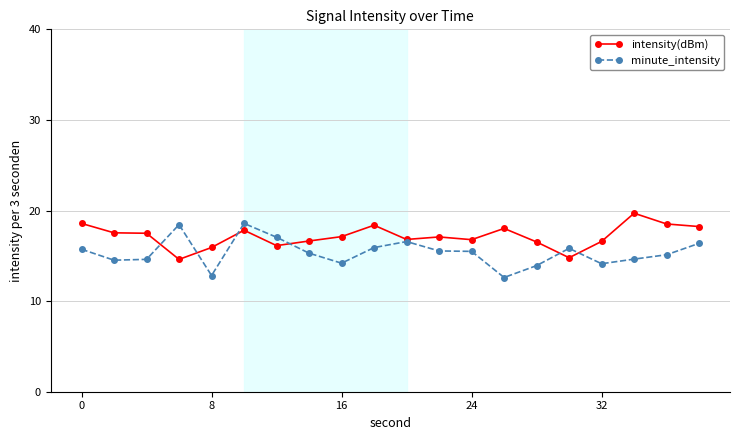

What is the greatest value displayed?

19.7